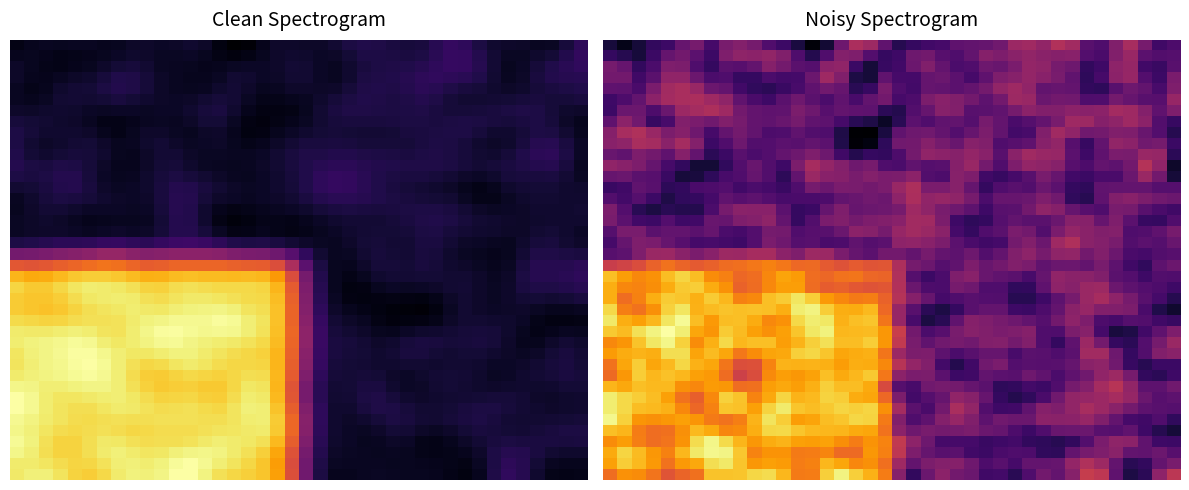

At which category is the sum across all series the highest?

5